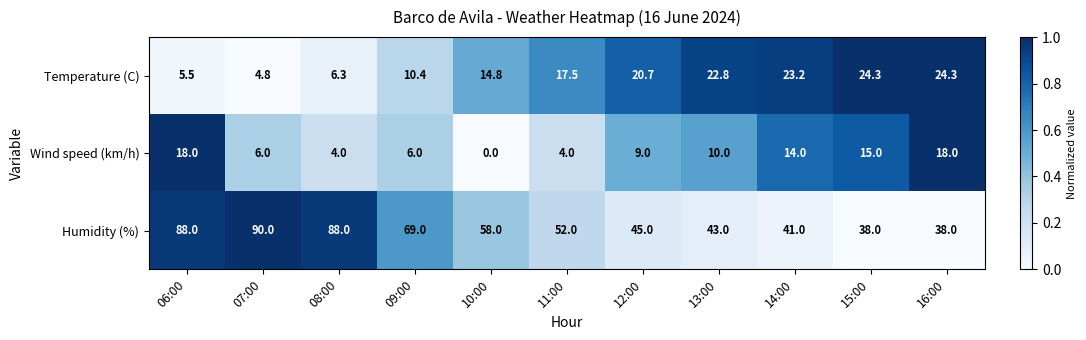

What is the difference between the second highest and second lowest values in the Humidity (%) series?

50.0